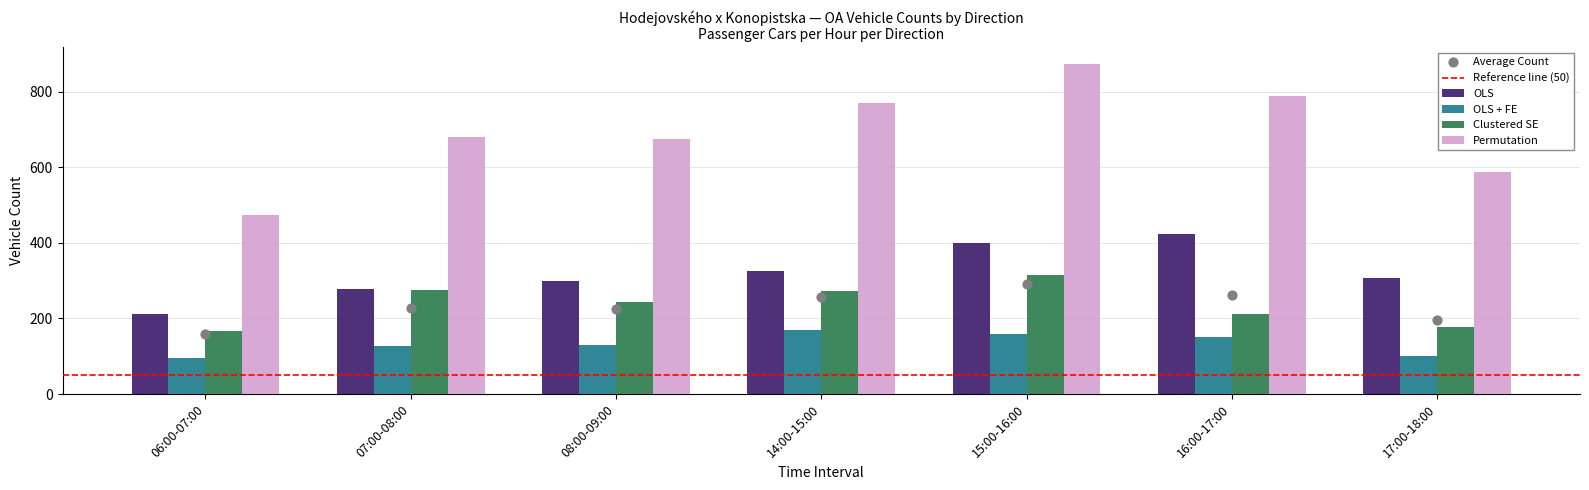

At how many categories does at least one series exceed 225?

6